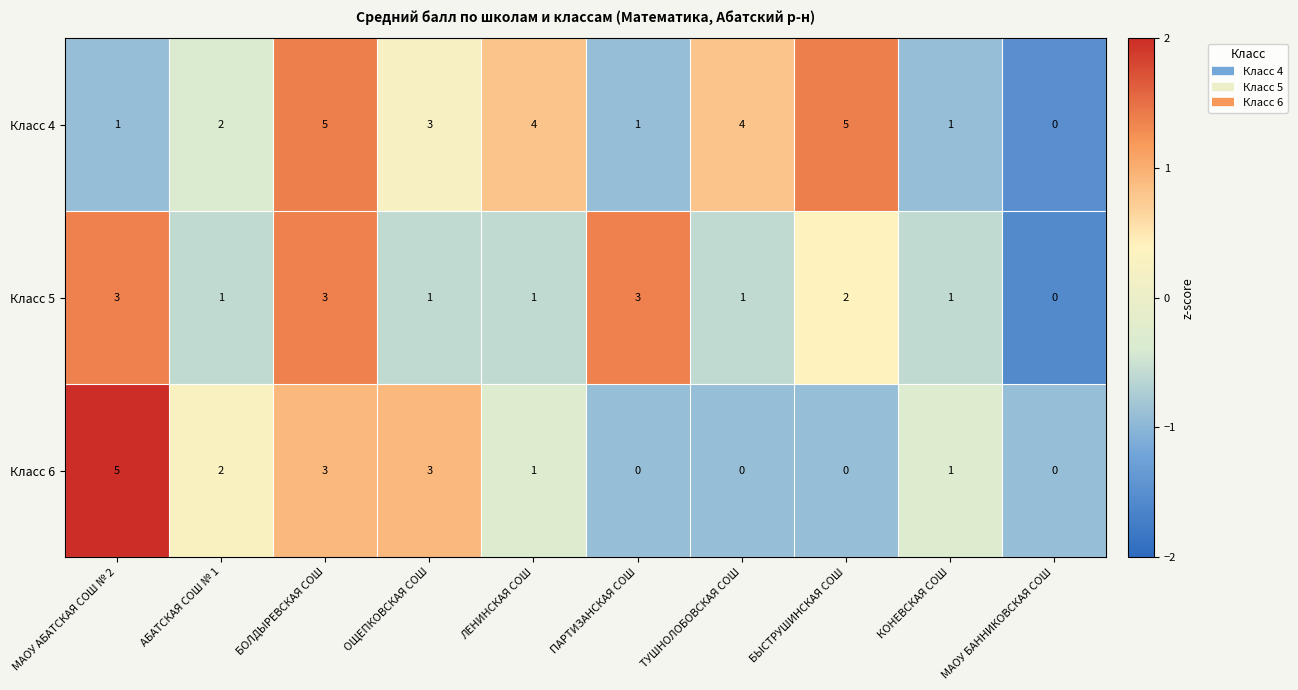

What is the highest value of the Класс 6 series?

5